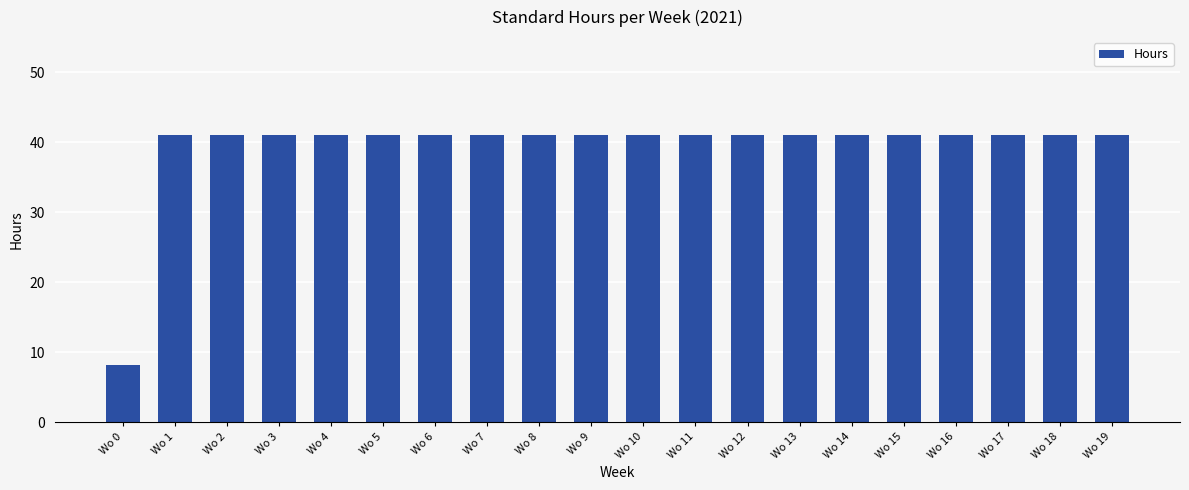

True or false: the data shows 22.5 at Wo 4.

False